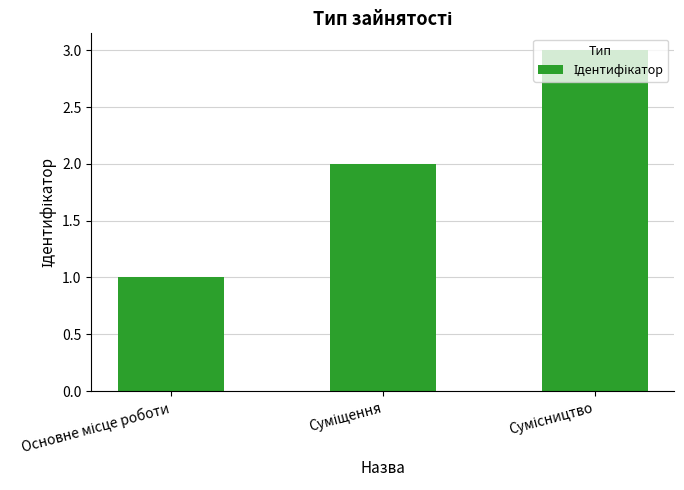

Reading right to left, what are all the values shown in this chart?

3	2	1